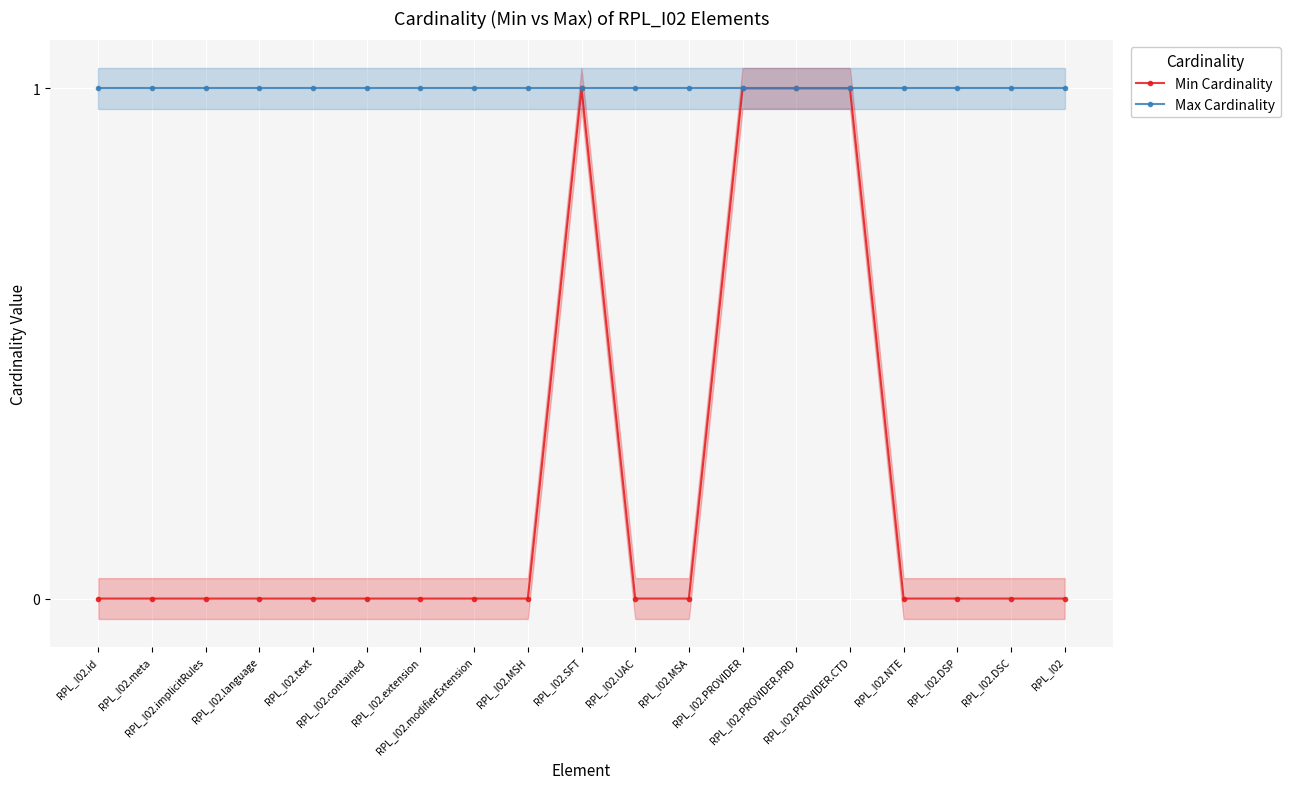

Is the value of Max Cardinality at RPL_I02.extension greater than the value of Min Cardinality at RPL_I02.modifierExtension?

Yes